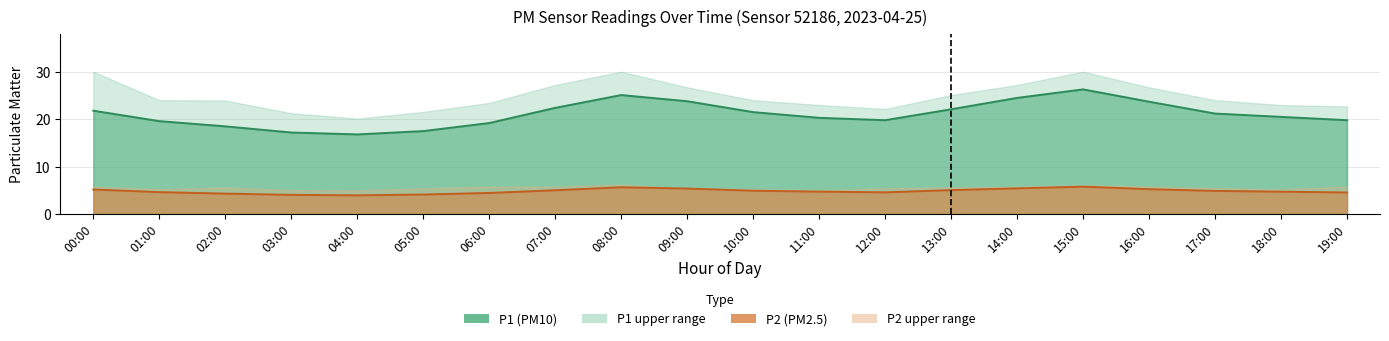

At how many categories does at least one series exceed 21?

10